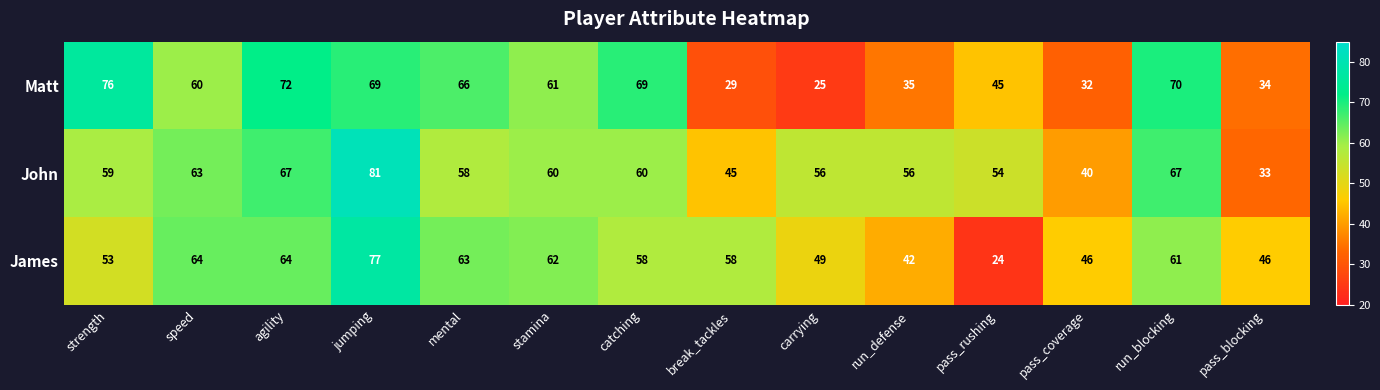

Which series has the largest range (max minus min)?

James